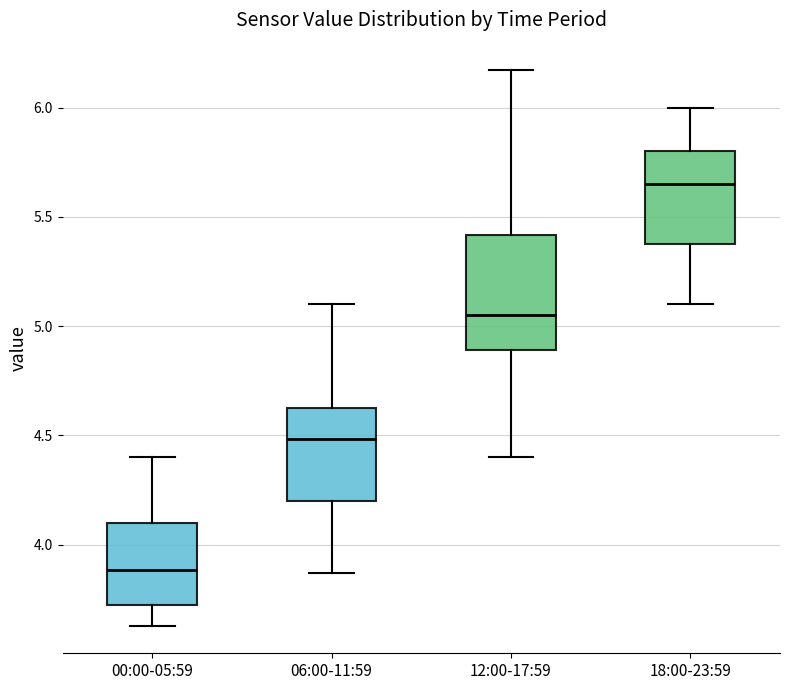

Which box has the highest median line?

18:00-23:59